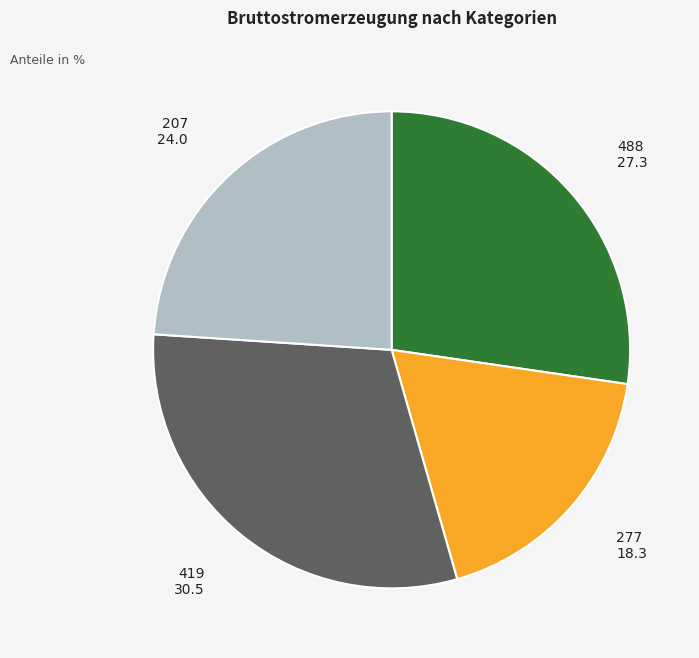

Does any single category account for the majority?

No